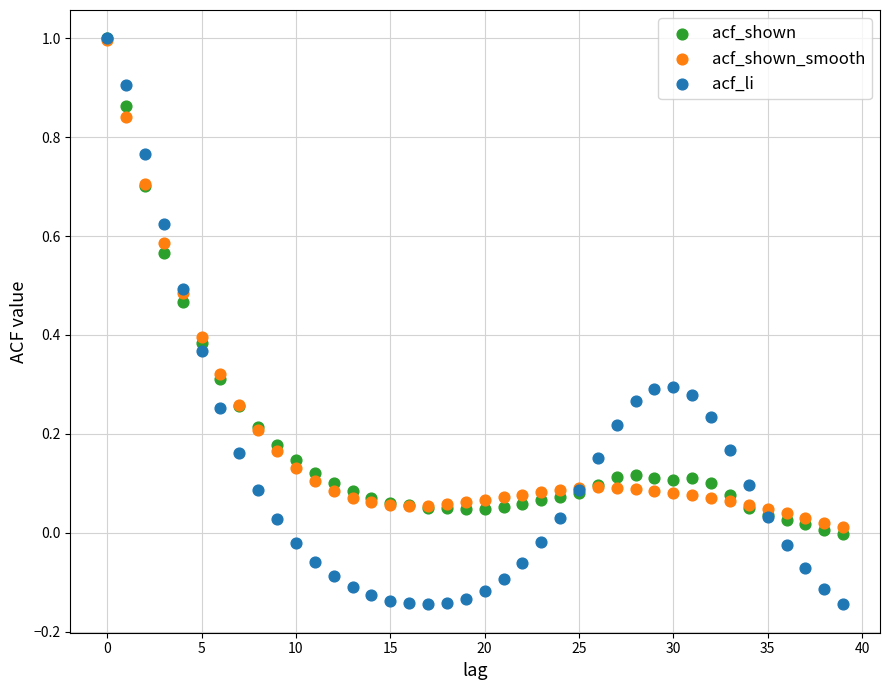

Which series reaches the minimum Y coordinate?

acf_li